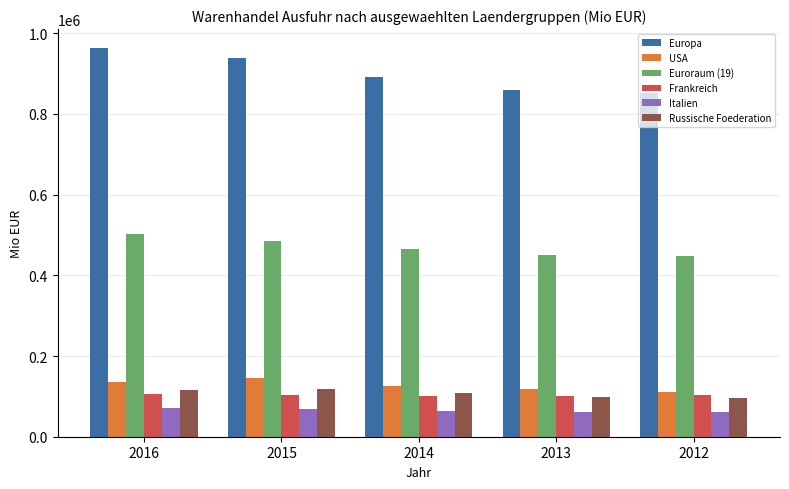

Read the USA value at 2012.

111299